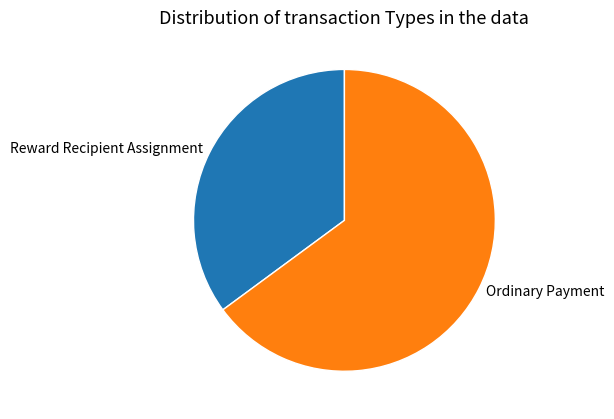

Is Ordinary Payment the majority of the pie?

Yes